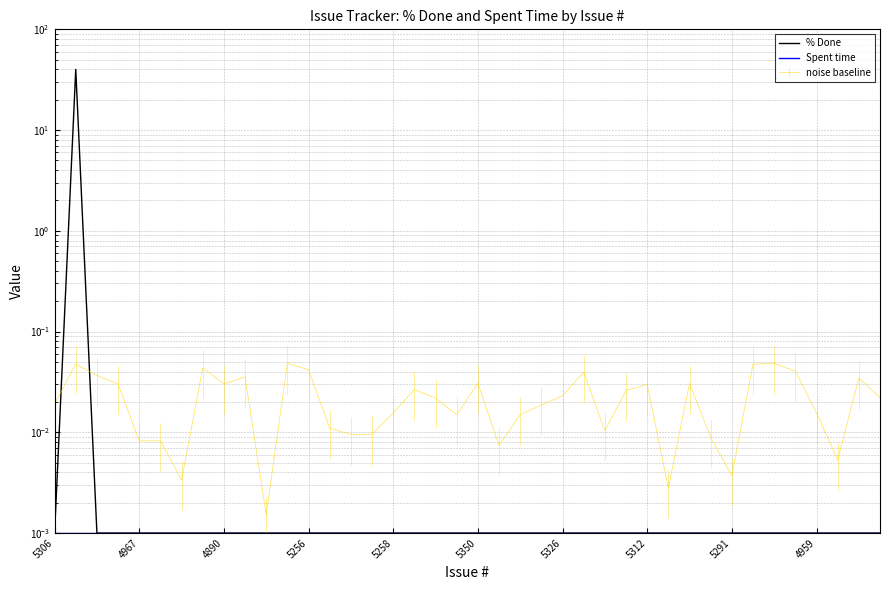

What is the average value of the % Done series?

1.0